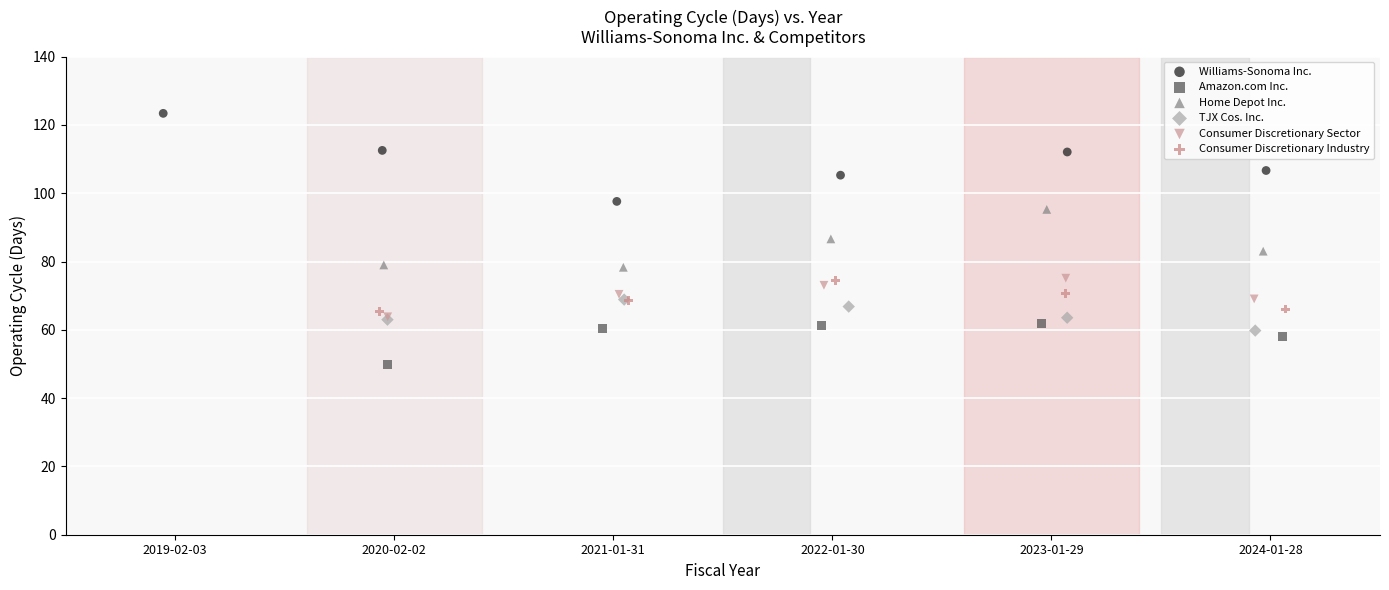

Which series reaches the maximum Y coordinate?

Williams-Sonoma Inc.